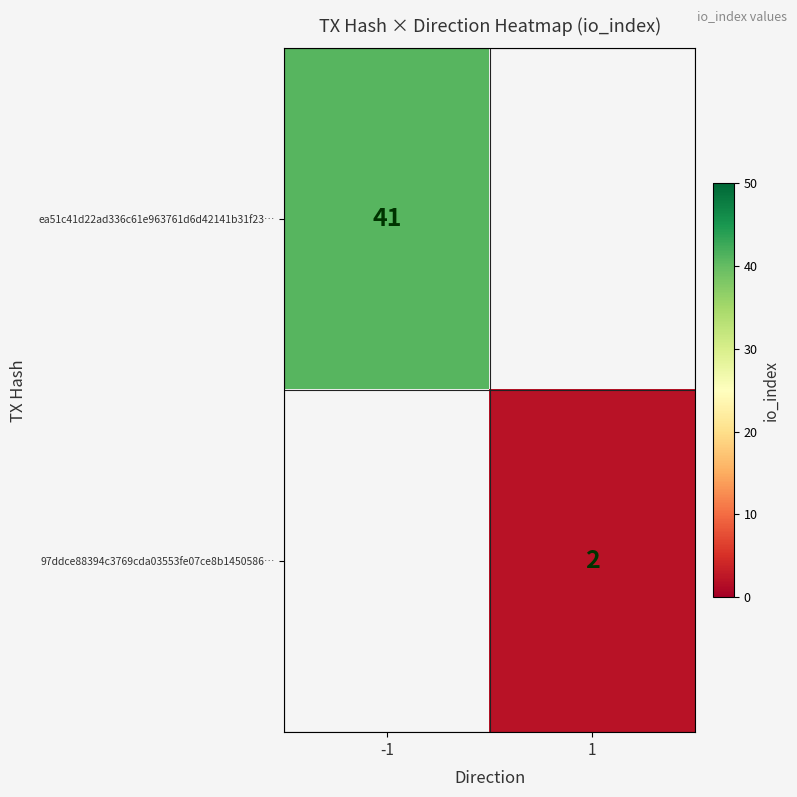

The value of 97ddce88394c3769cda03553fe07ce8b1450586… at 1 is 2. True or false?

True